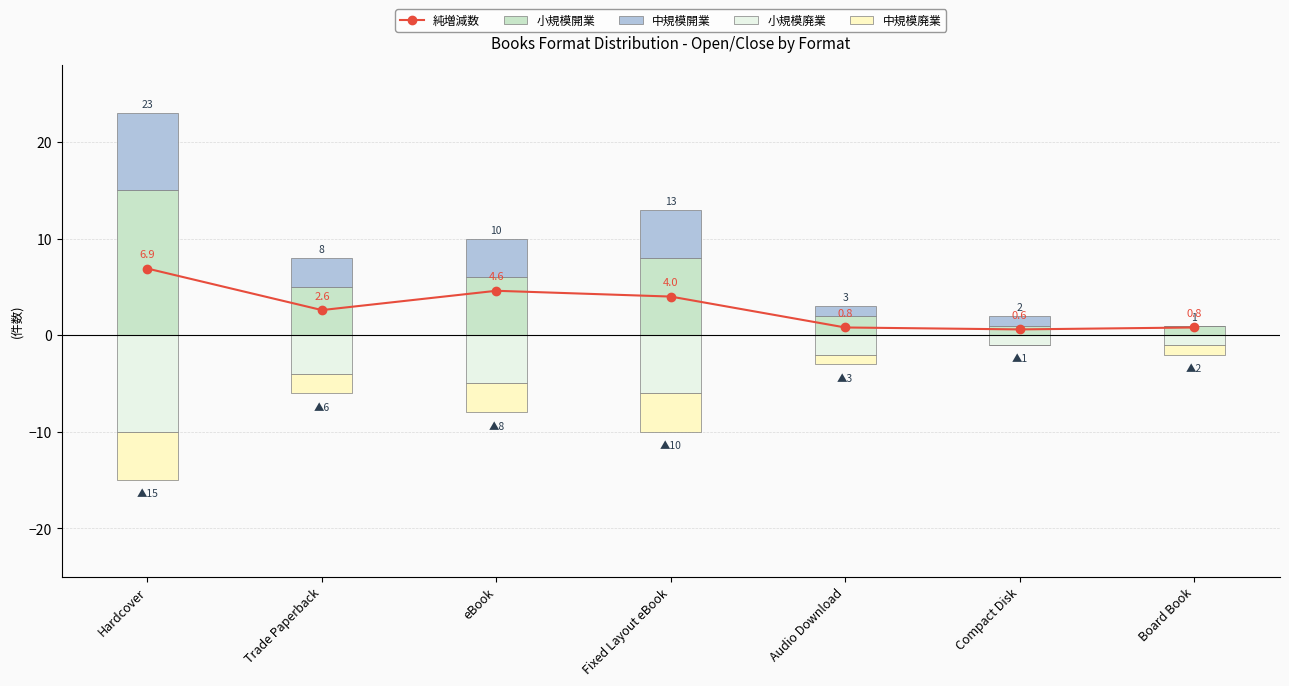

At how many categories does at least one series exceed -9?

7